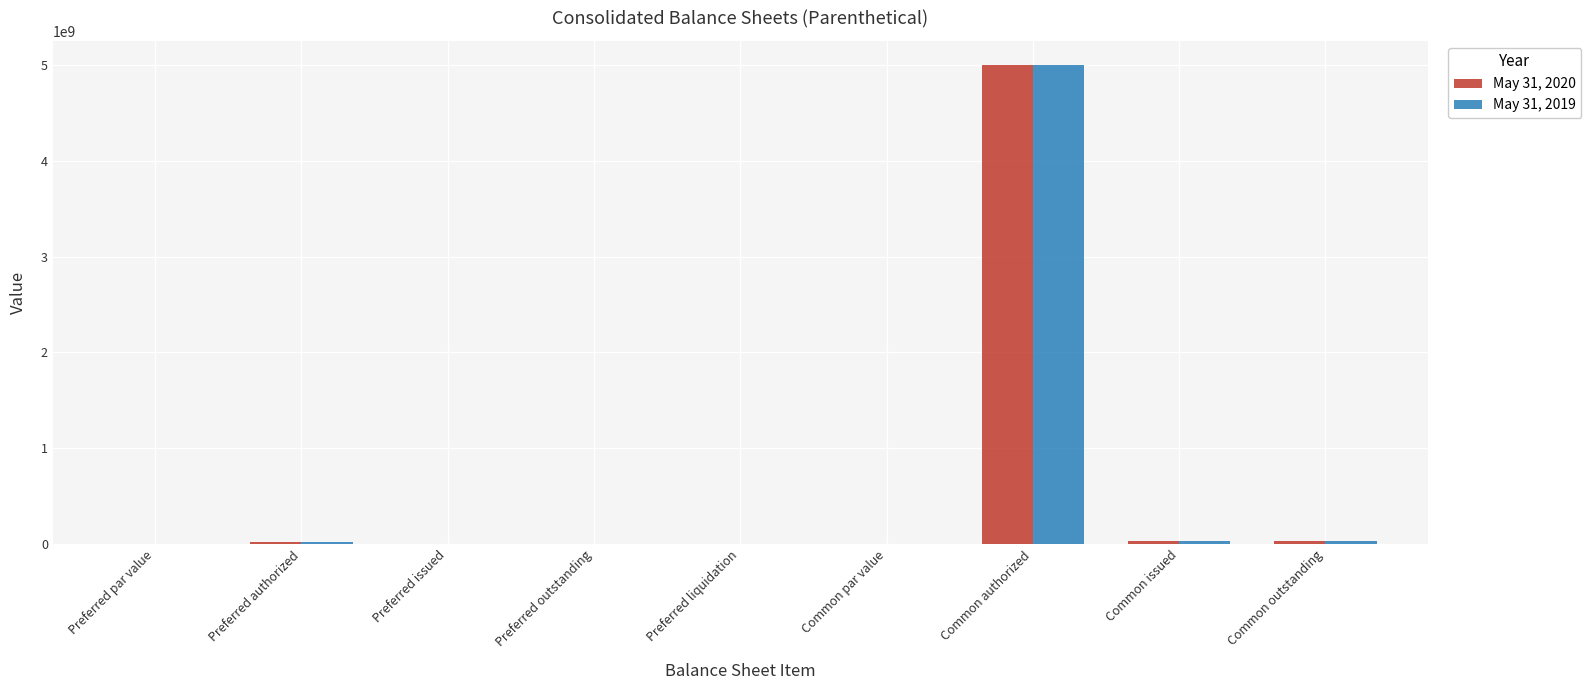

What is the maximum value for May 31, 2019?

5000000000.0